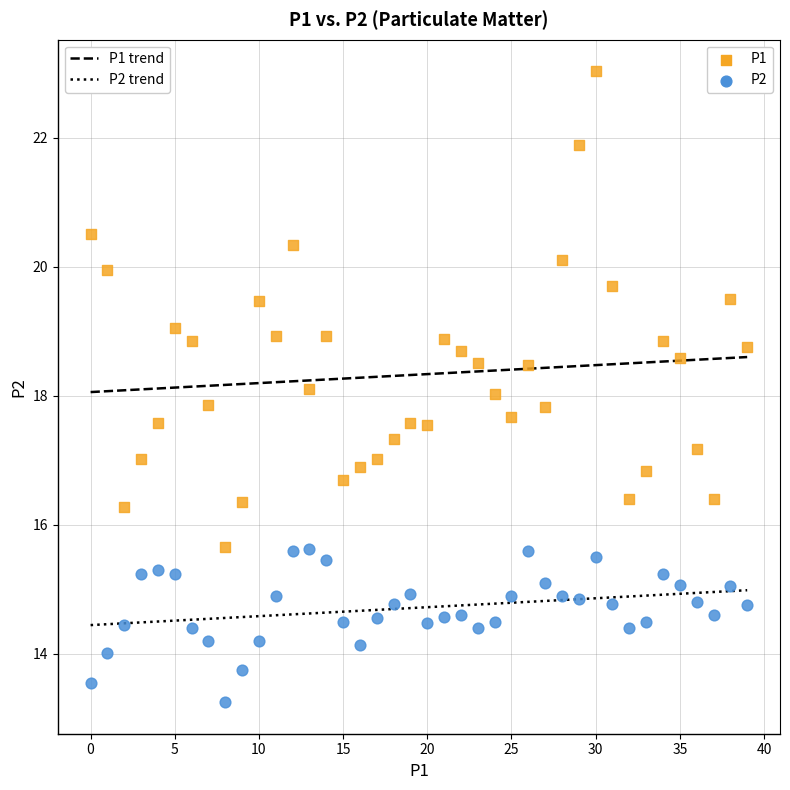

Across all data points, what is the range of Y values (max minus min)?

9.8